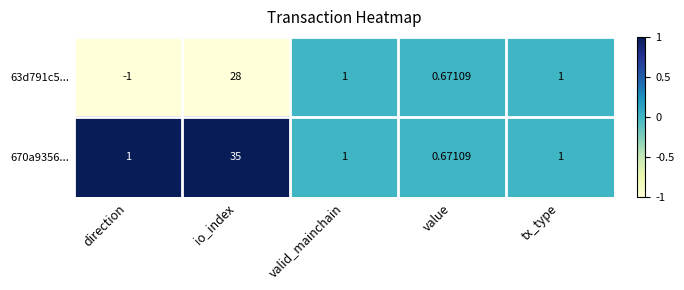

At which category is the sum across all series the highest?

io_index